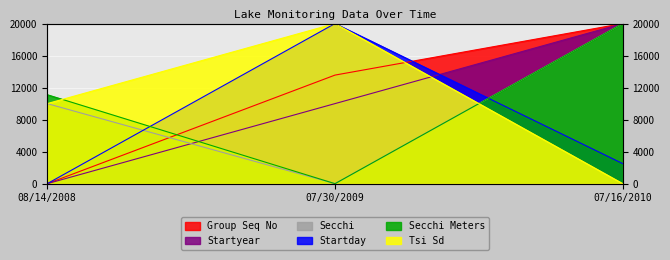

Rank the series at 07/16/2010 from lowest to highest value.

Tsi Sd, Startday, Group Seq No, Startyear, Secchi, Secchi Meters